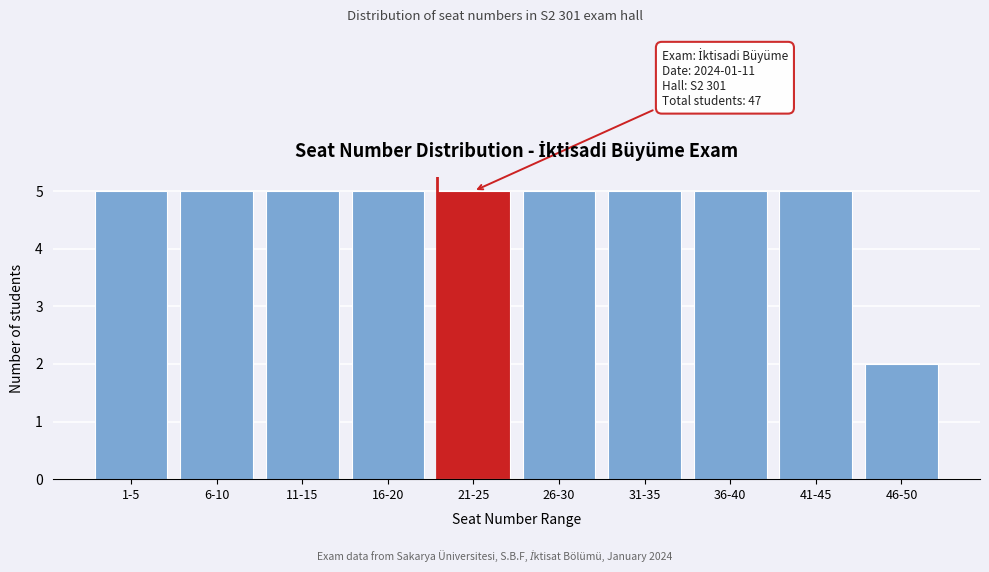

Reading left to right, what are all the values shown in this chart?

1-5=5	6-10=5	11-15=5	16-20=5	21-25=5	26-30=5	31-35=5	36-40=5	41-45=5	46-50=2